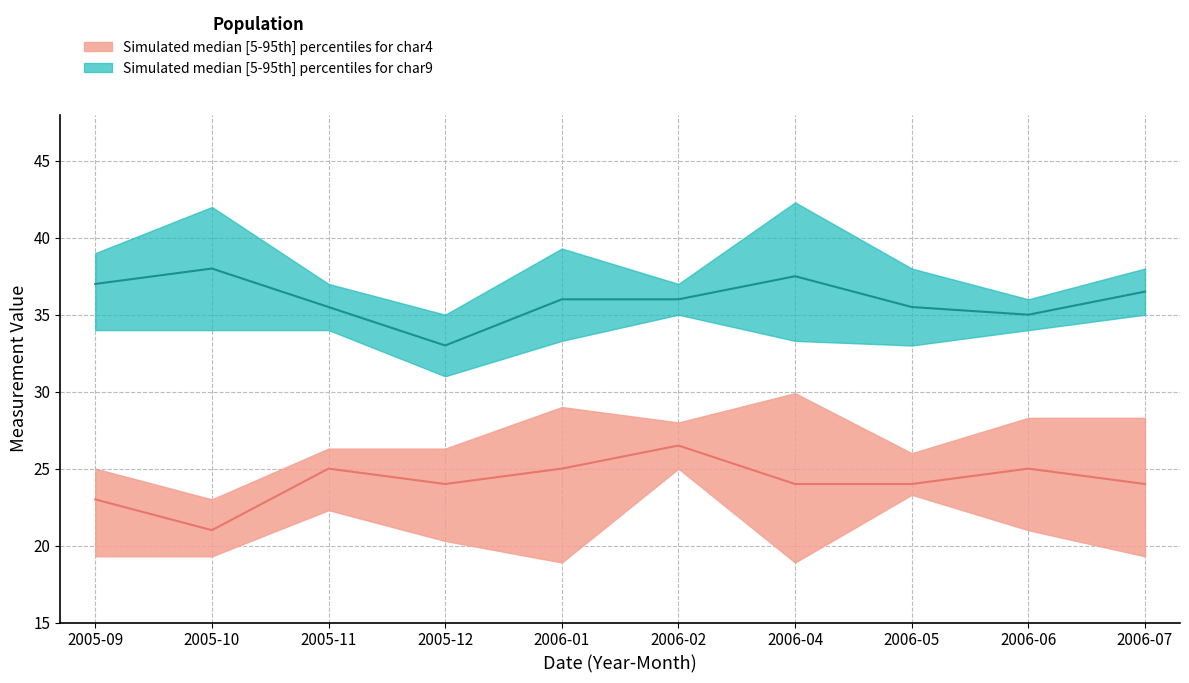

What is the difference between the highest and lowest values at 4?

20.4